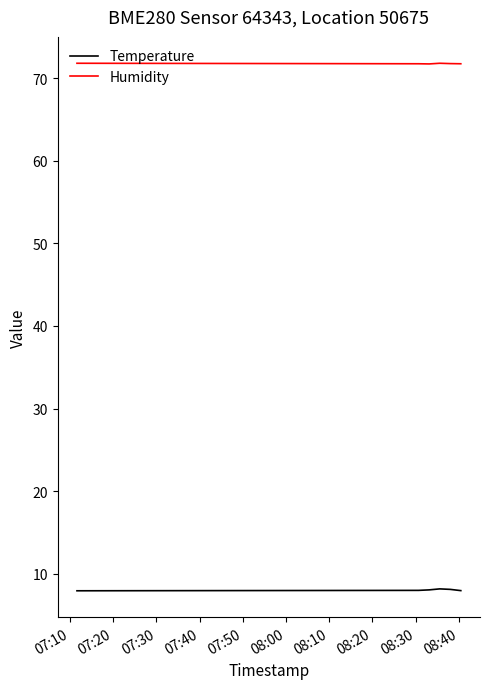

List the series in order of their overall mean, highest first.

Humidity, Temperature